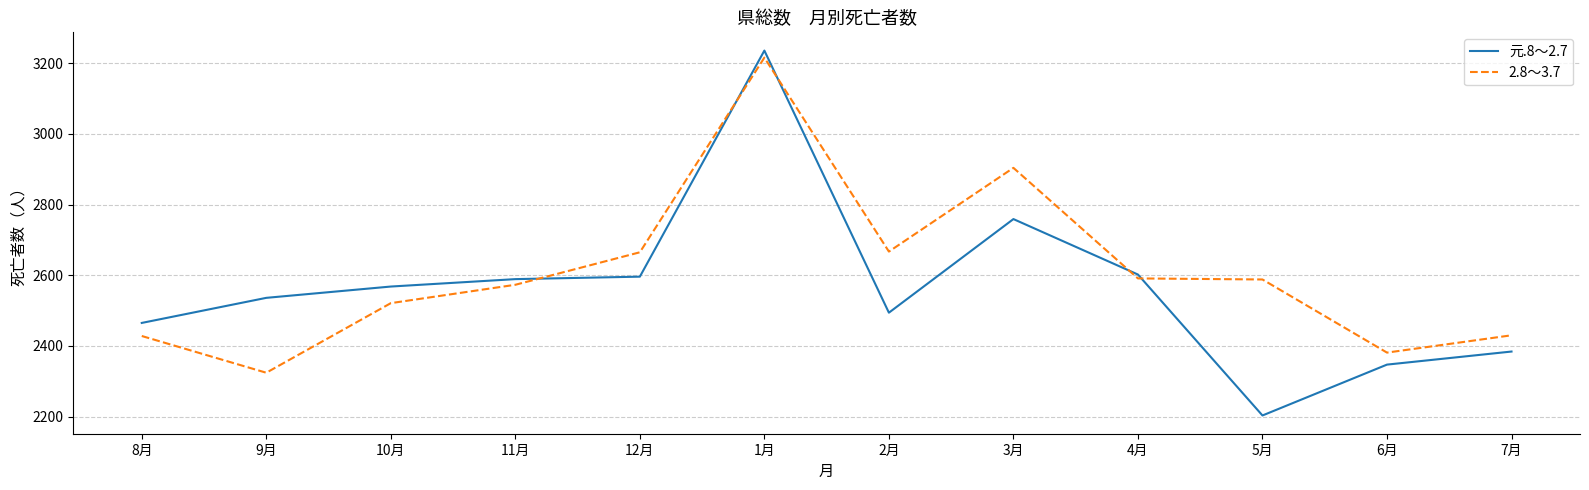

How many values in the 元.8～2.7 series are below 2568?

6